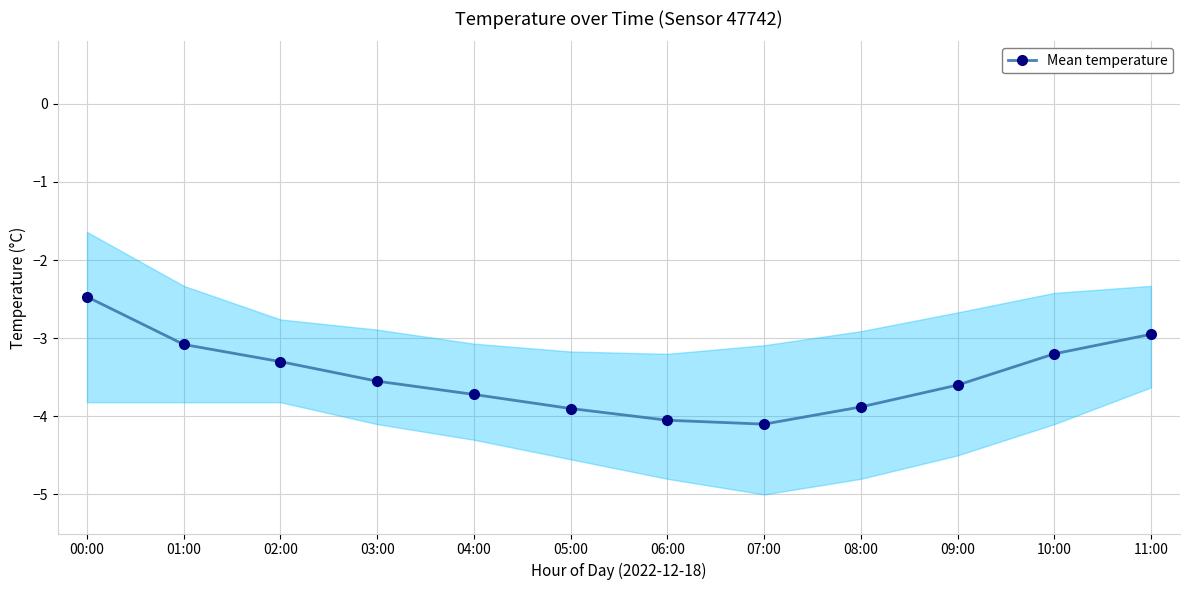

List the labels in order of value, largest first.

00:00, 11:00, 01:00, 10:00, 02:00, 03:00, 09:00, 04:00, 08:00, 05:00, 06:00, 07:00